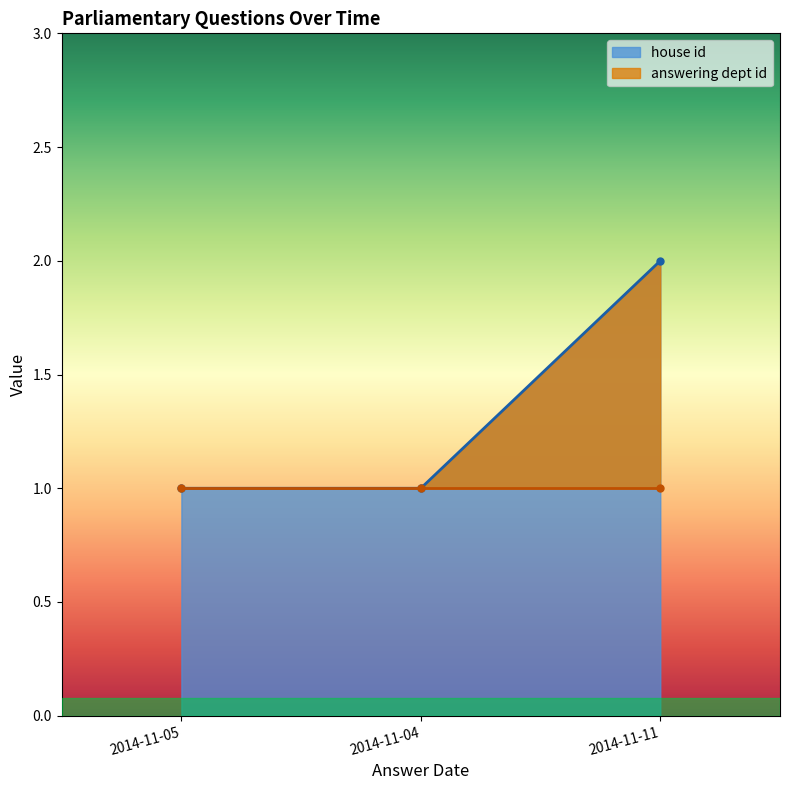

List the labels in order of value, largest first.

2014-11-11, 2014-11-05, 2014-11-04